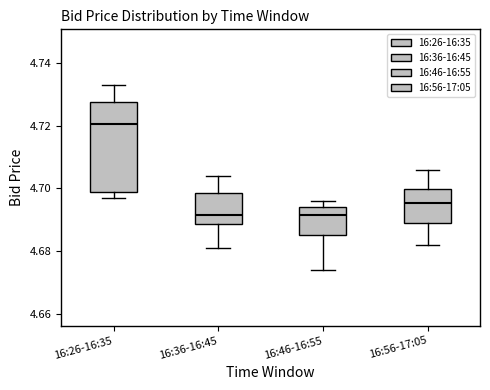

Which box has the highest median line?

16:26-16:35